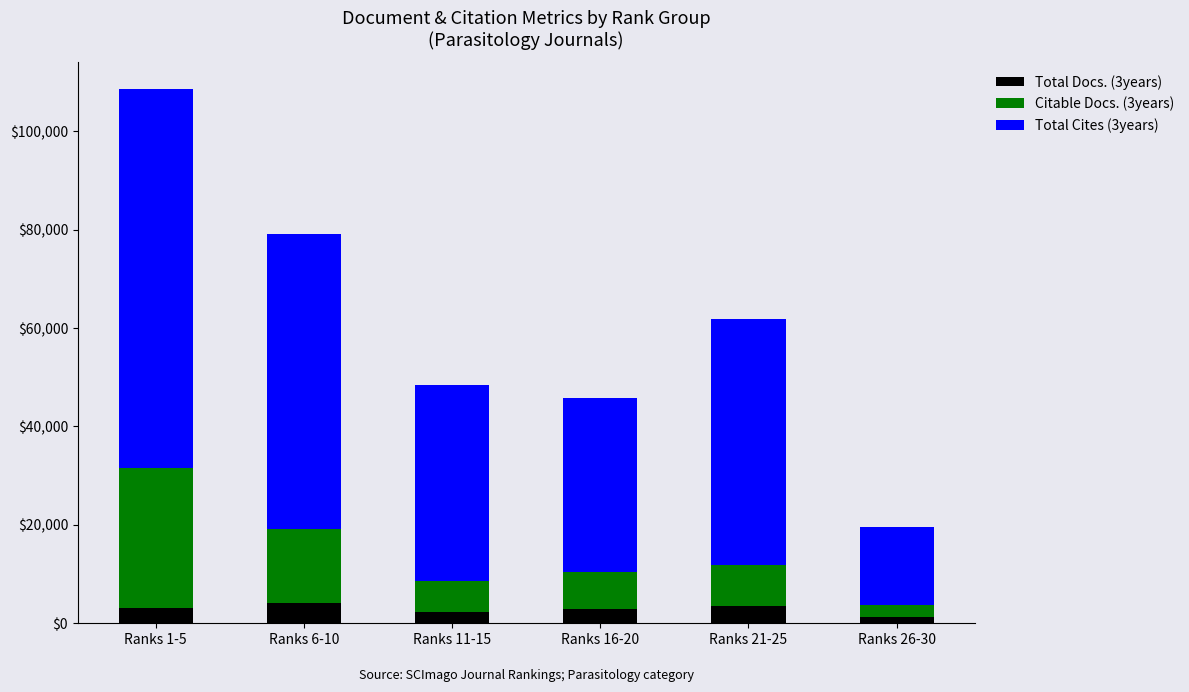

What is the difference between the maximum and minimum values in the Total Docs. (3years) series?

2959